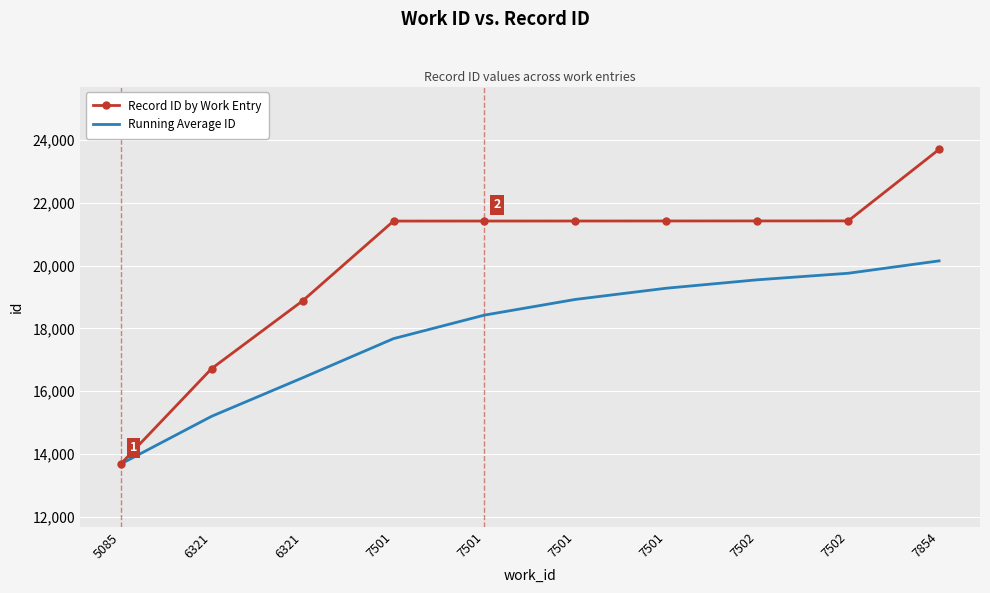

Rank the series by their maximum value, from lowest to highest.

Running Average ID, Record ID by Work Entry